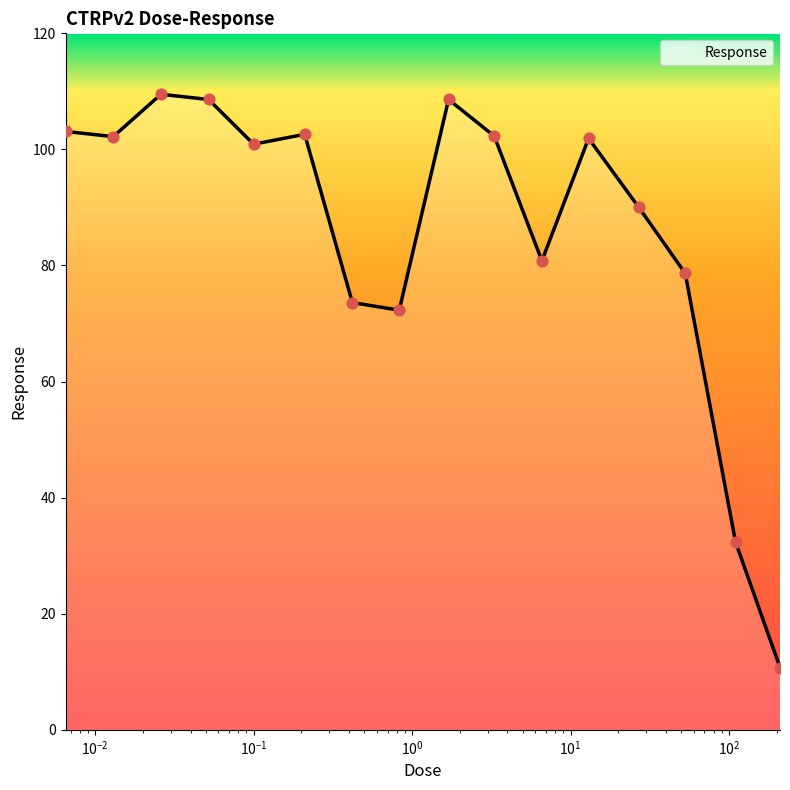

What is the difference between the maximum and minimum values?

98.8